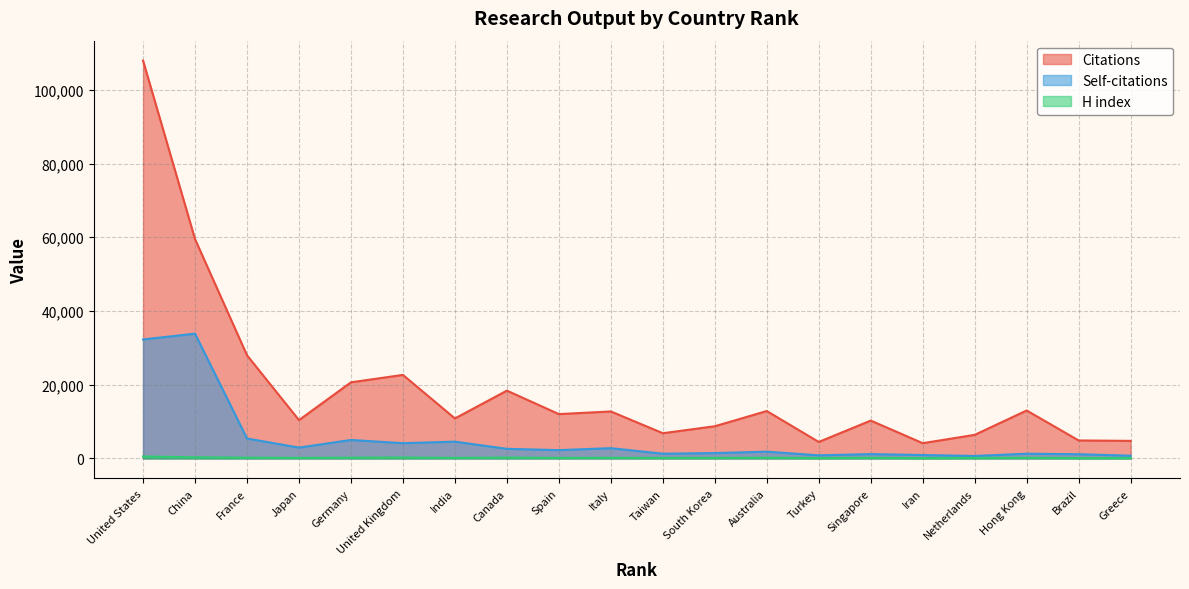

Does the chart display data point markers on the line(s)?

No